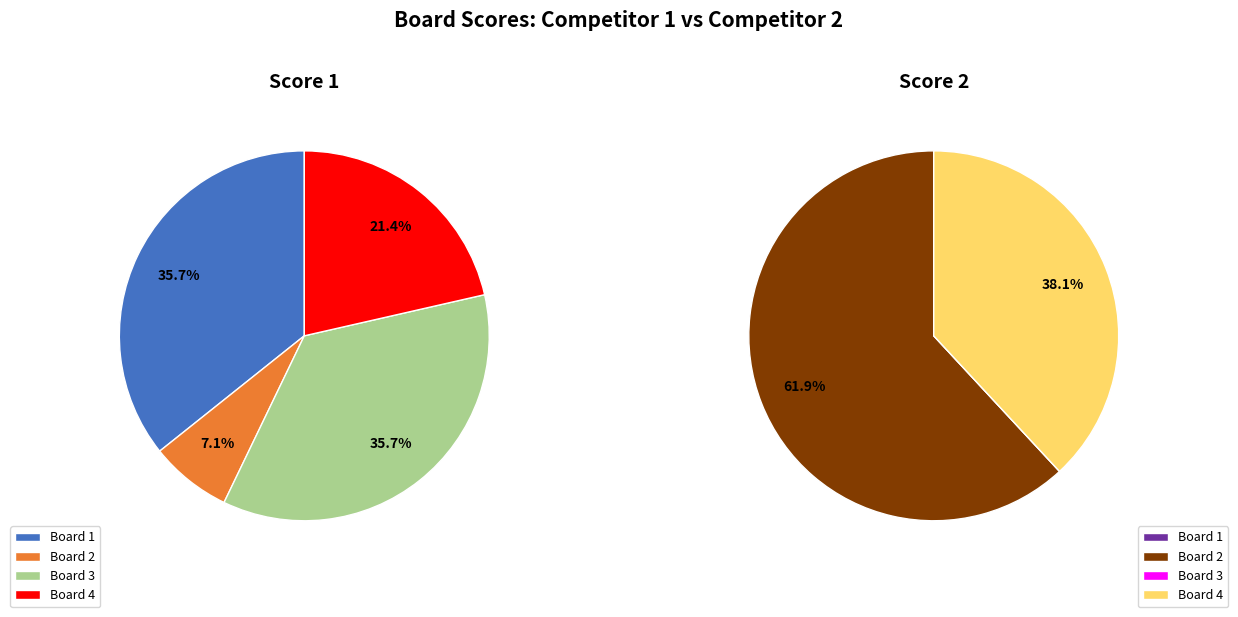

Combined, what portion of the pie is Board 1 and Board 4?

57.1%